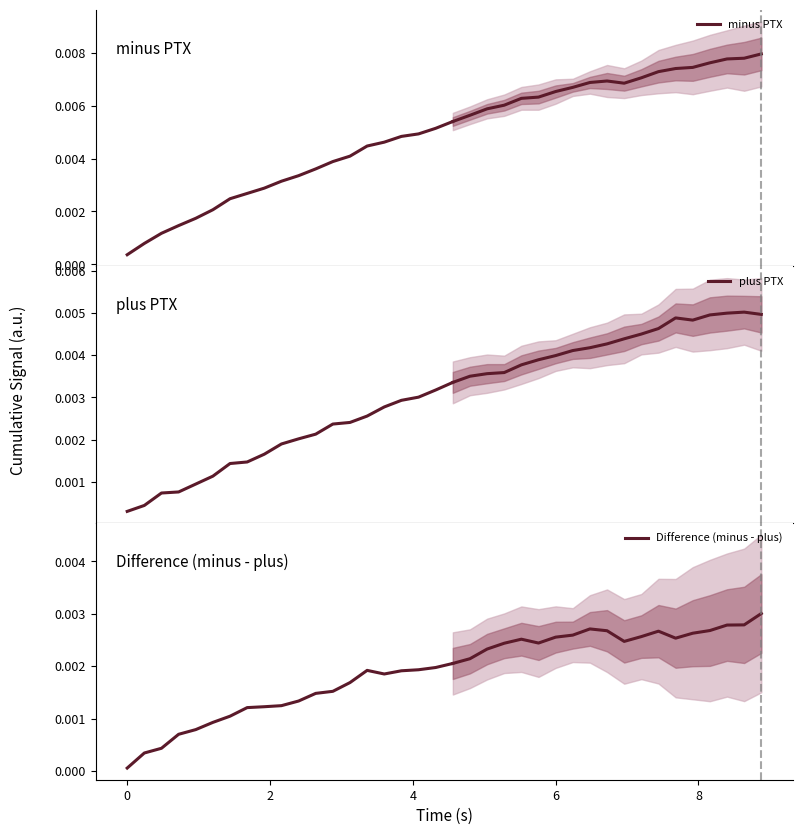

True or false: minus PTX and Difference (minus - plus) cross at least once.

False